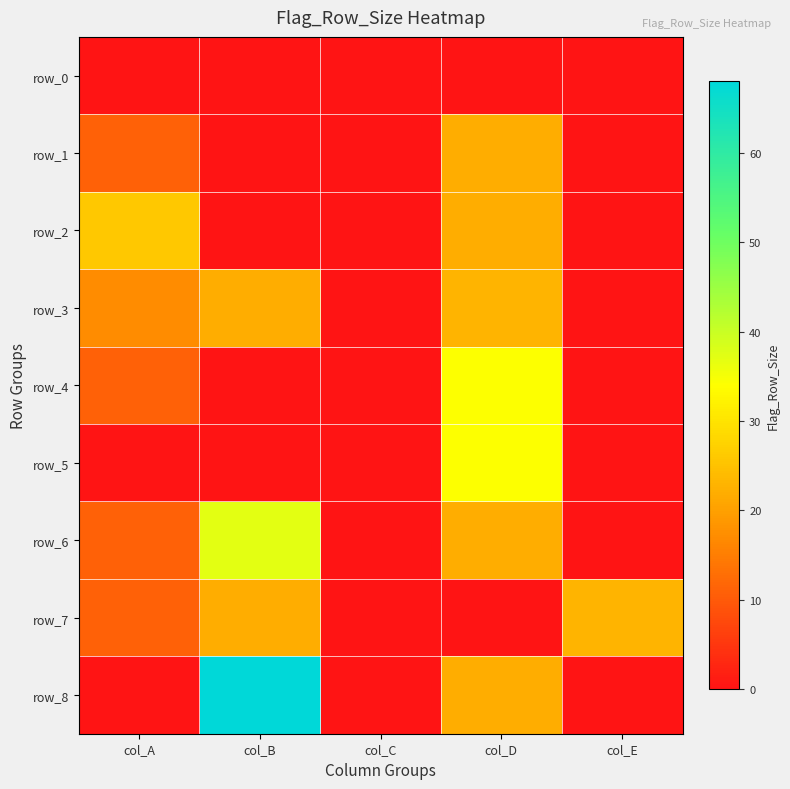

Which series has the largest total across all categories?

row_8